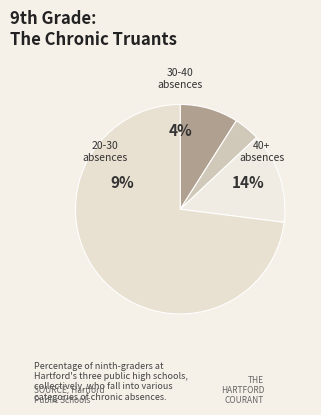

Is the sum of 27 and 8 greater than half?

No